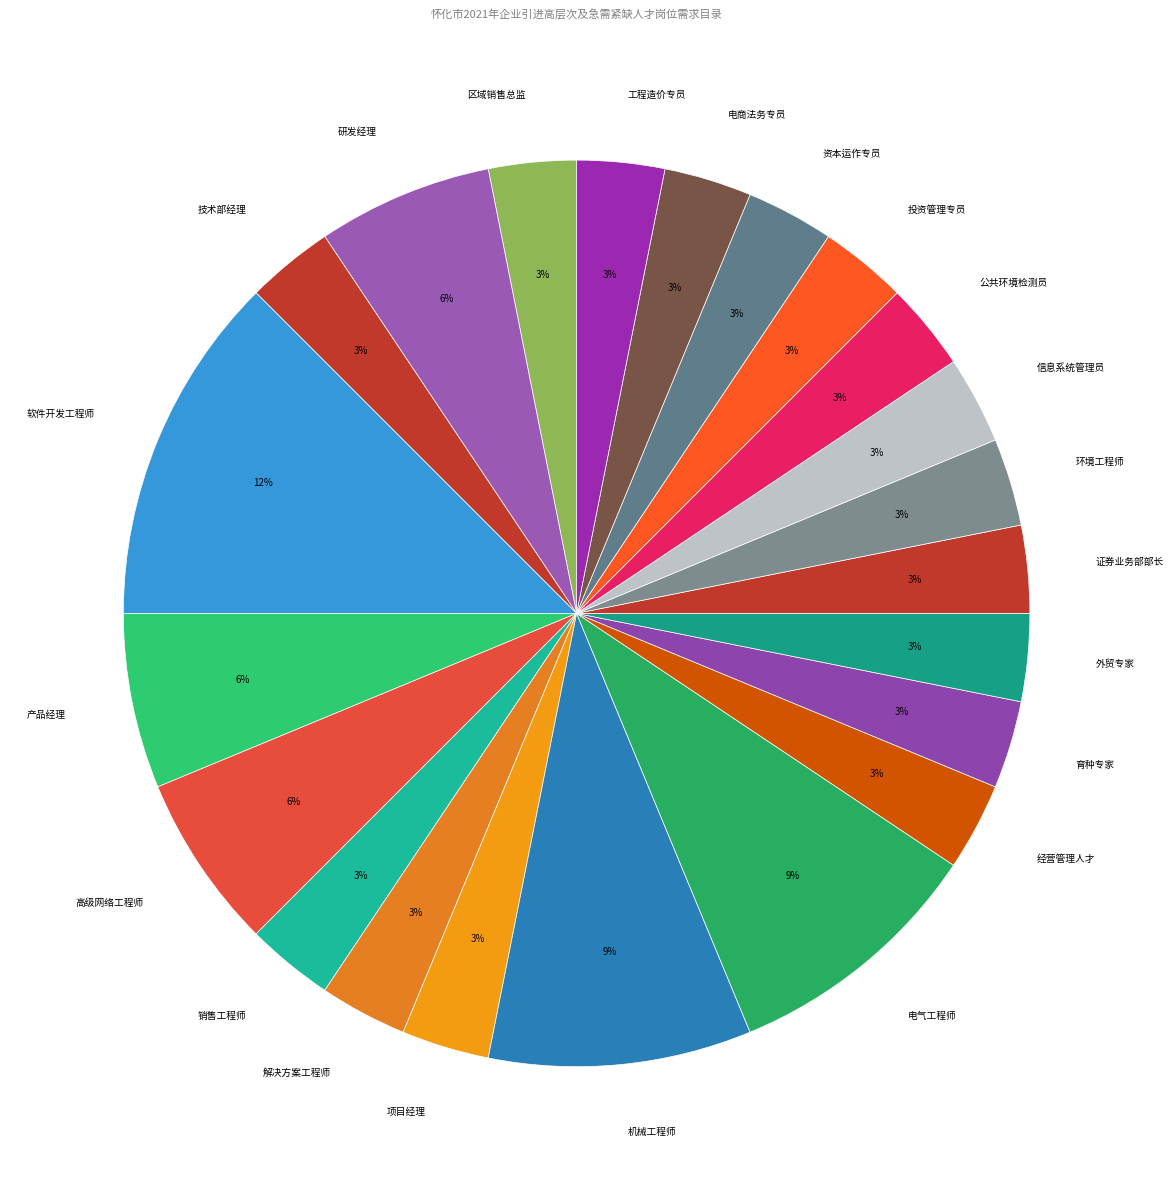

To the nearest percent, what is the difference between the largest and smallest slice percentages?

9%